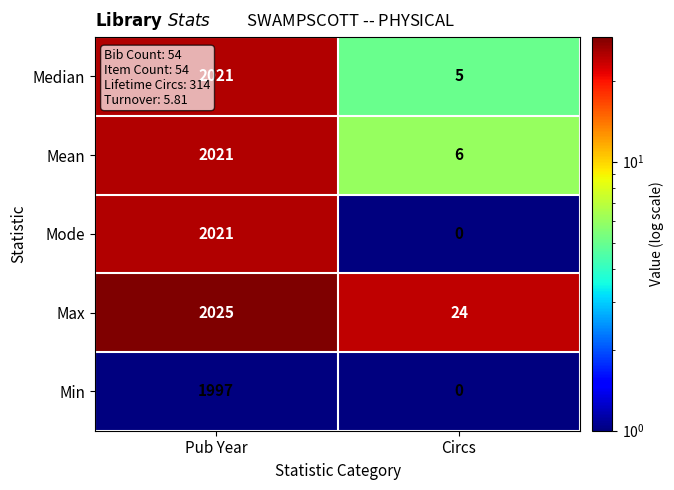

Reading right to left, list all the values displayed in this chart.

Median: 5	2021
Mean: 6	2021
Mode: 0	2021
Max: 24	2025
Min: 0	1997